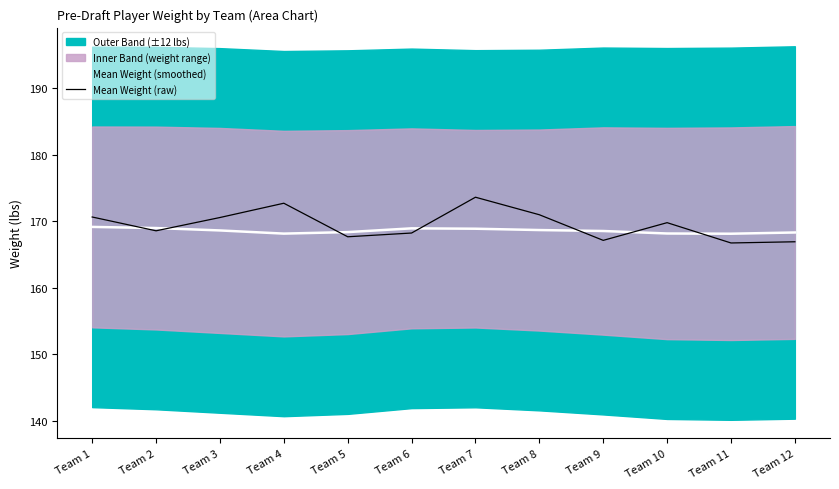

Rank the series by their average value, from lowest to highest.

Mean Weight (smoothed), Mean Weight (raw)